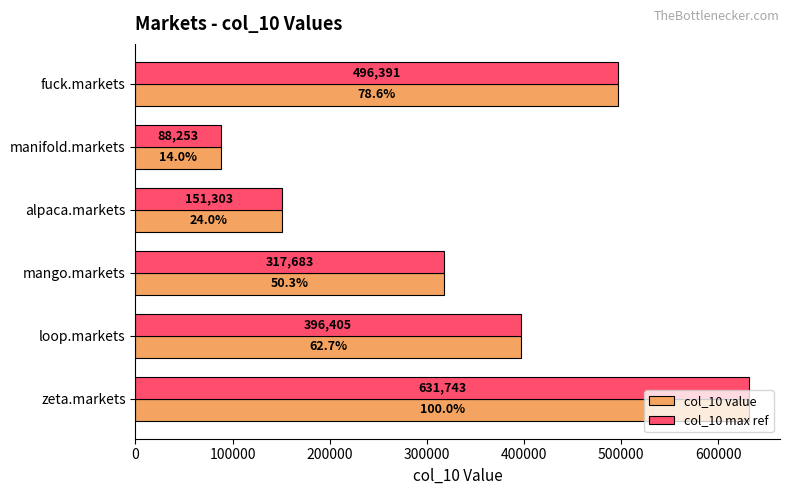

Is the value of col_10 max ref at fuck.markets greater than the value of col_10 value at mango.markets?

Yes